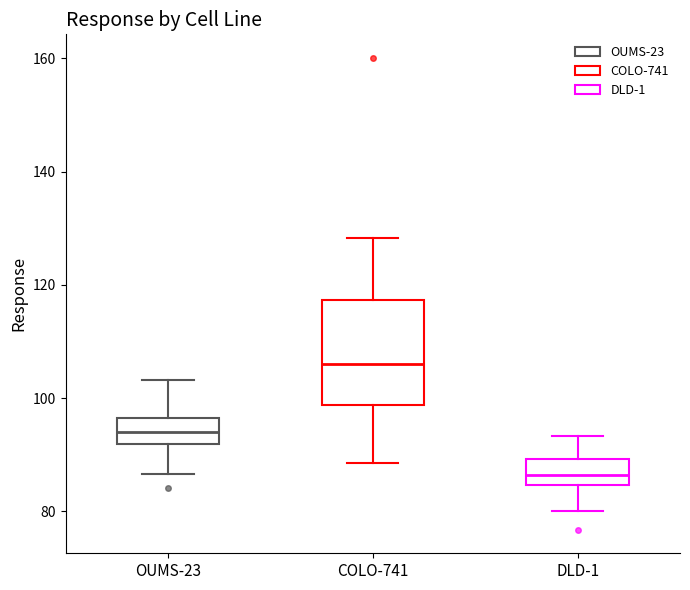

Reading left to right, read every box against the y-axis: the position of its median line, the range the box covers, and the ends of its whiskers. The values are not printed on the chart, so give them approximately, as read against the axis.

OUMS-23: median 94, box 92 to 96, whiskers 86 to 104
COLO-741: median 106, box 98 to 118, whiskers 88 to 128
DLD-1: median 86, box 84 to 90, whiskers 80 to 94